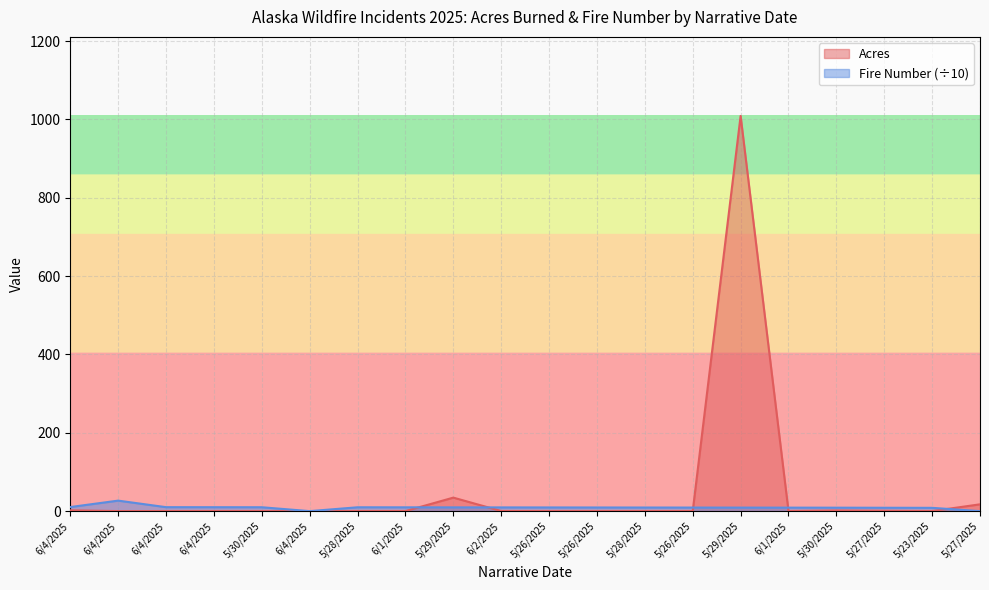

How many lines are shown in the chart?

2